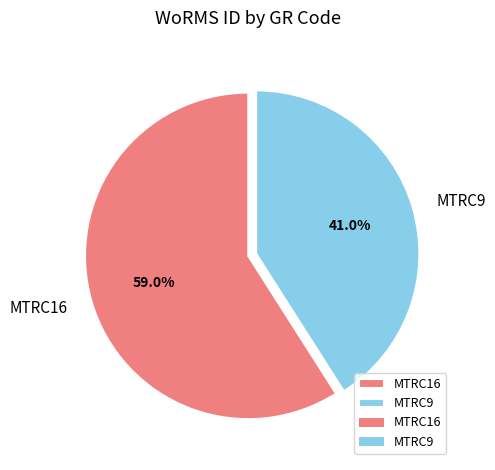

Does any single category account for the majority?

Yes